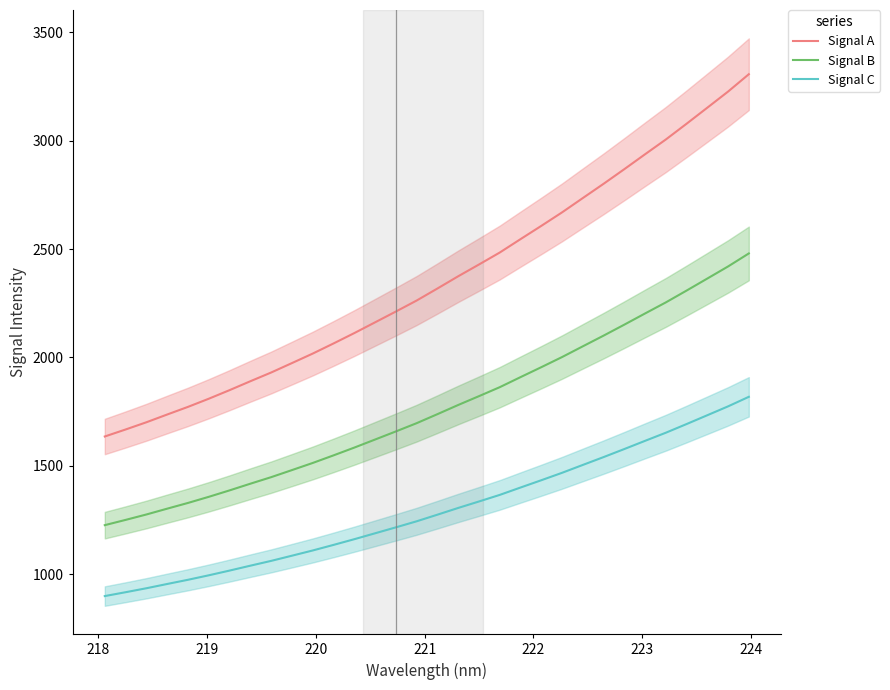

True or false: Signal C and Signal A intersect in this chart.

False